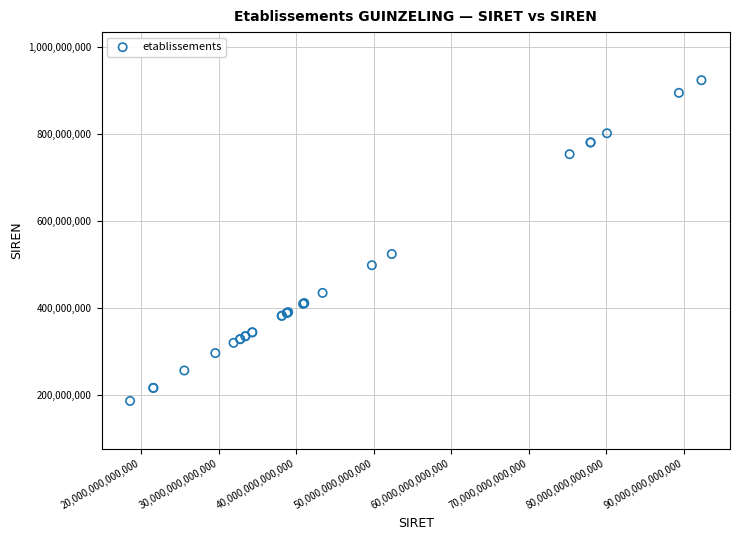

What Y value in the scatter plot is closest to 554372919?

523426815